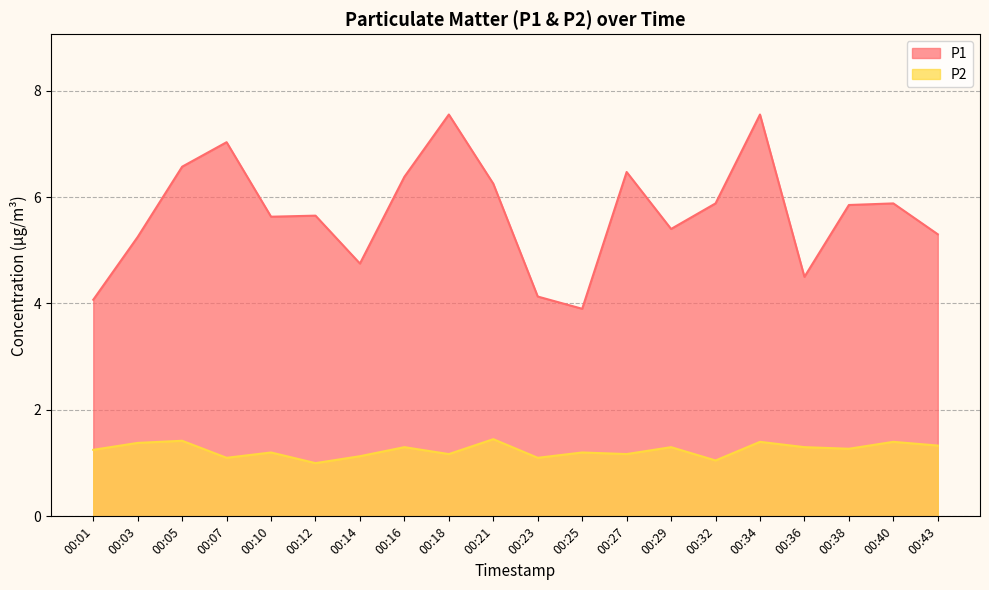

What is the sum of all P2 values?

24.9